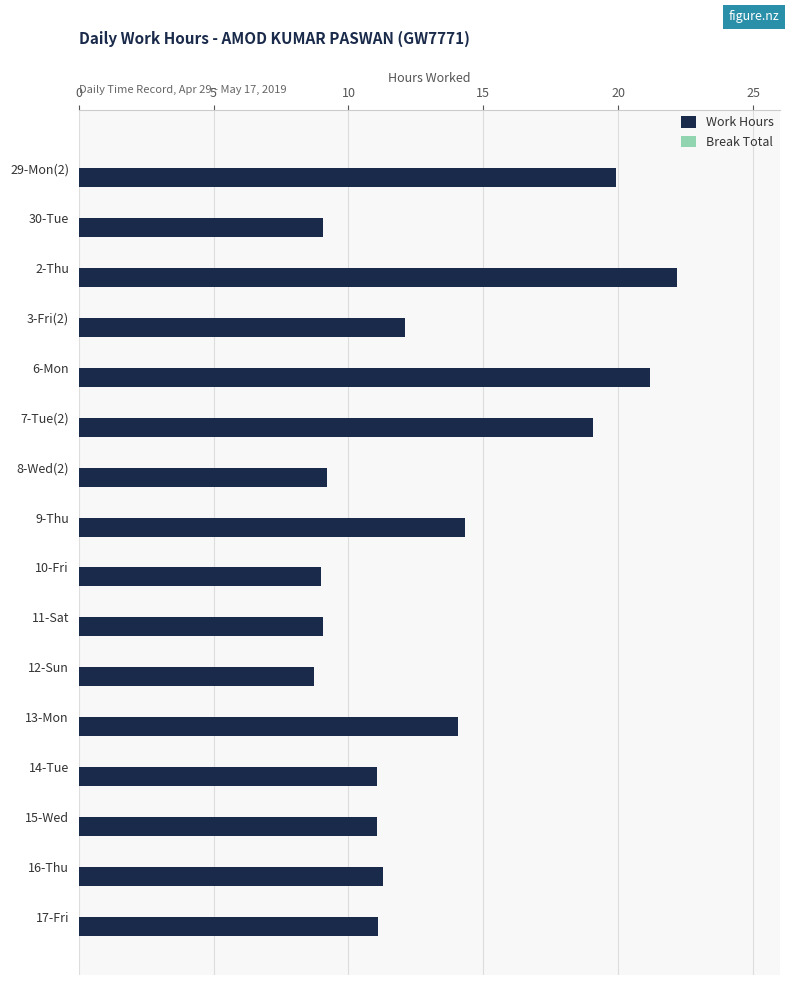

What is the label of the 3rd bar from the top?

2-Thu